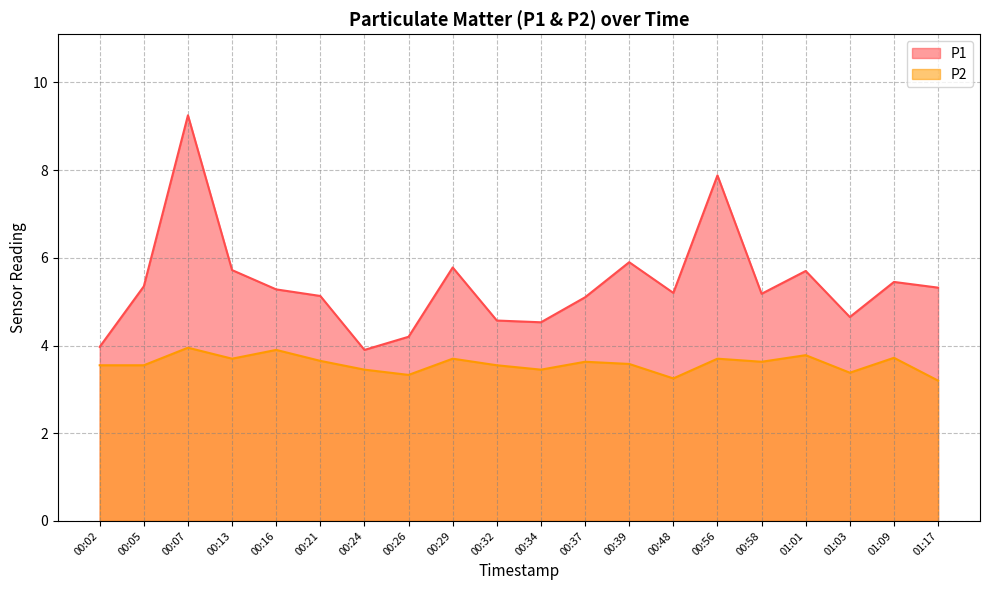

List the series in order of their peak value, lowest first.

P2, P1